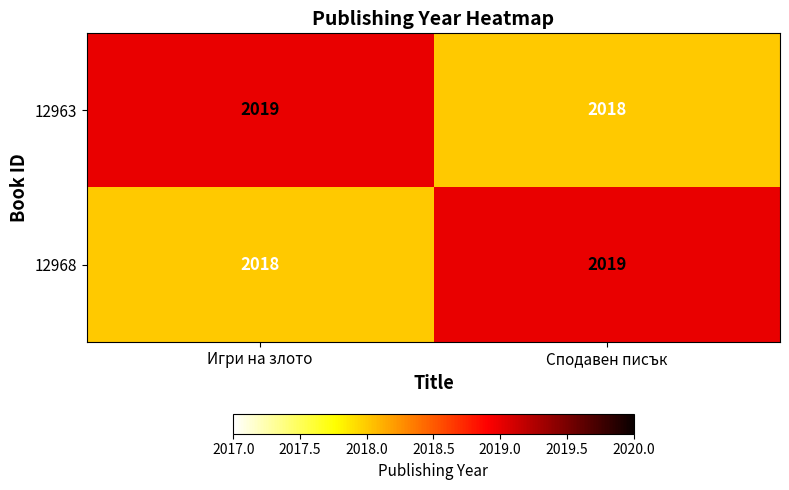

True or false: 12968 has a value of 2019 at Сподавен писък.

True